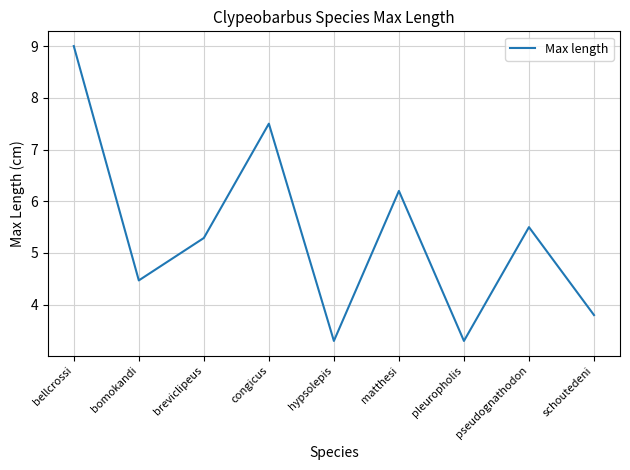

Does the chart display data point markers on the line(s)?

No